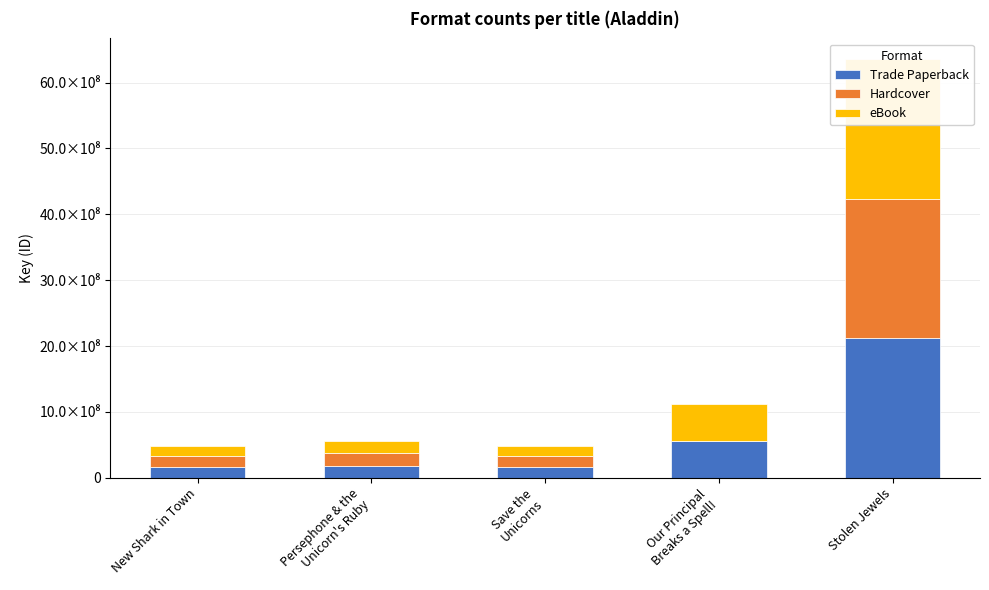

The eBook series shows 184318674 at Persephone & the
Unicorn's Ruby. True or false?

True